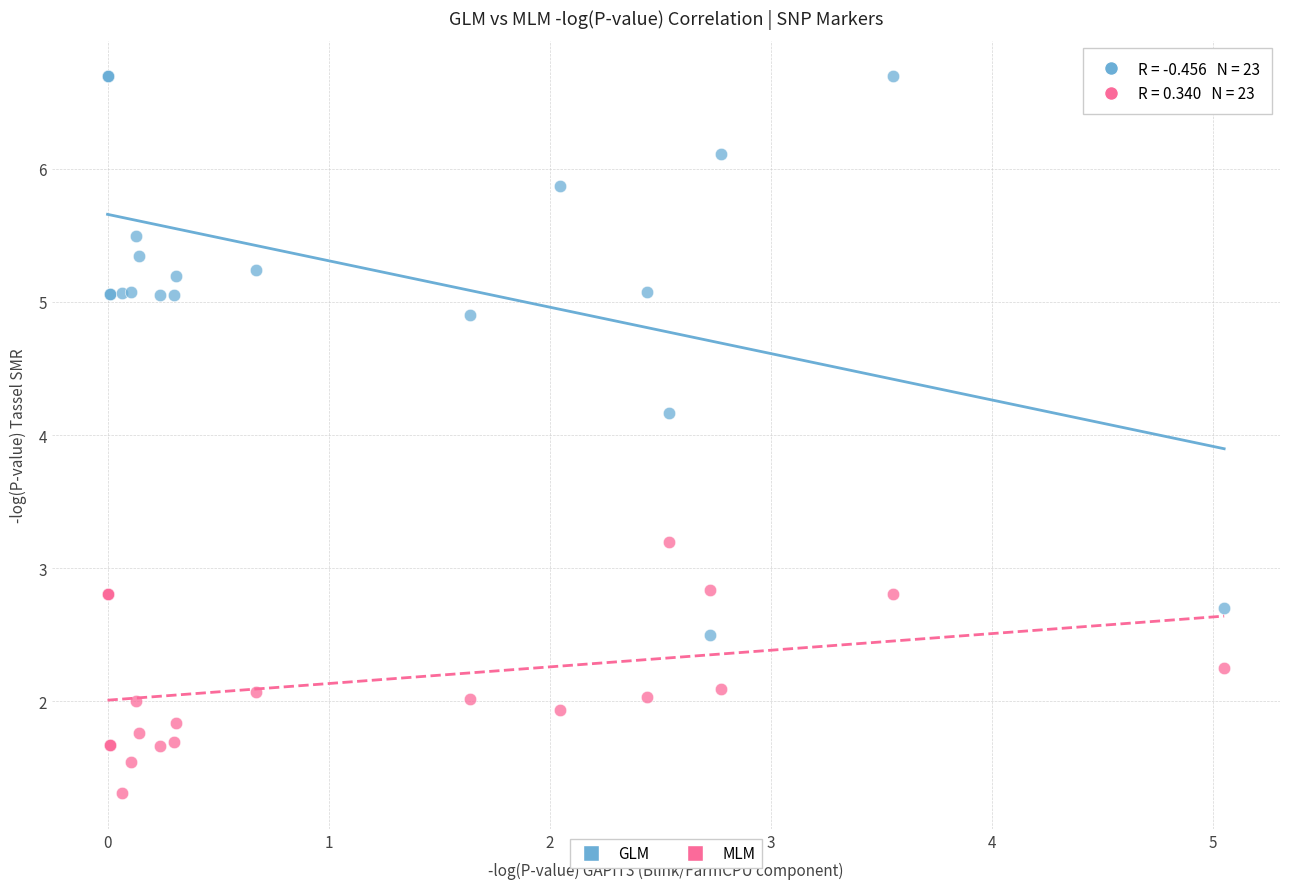

Which series reaches the maximum Y coordinate?

GLM